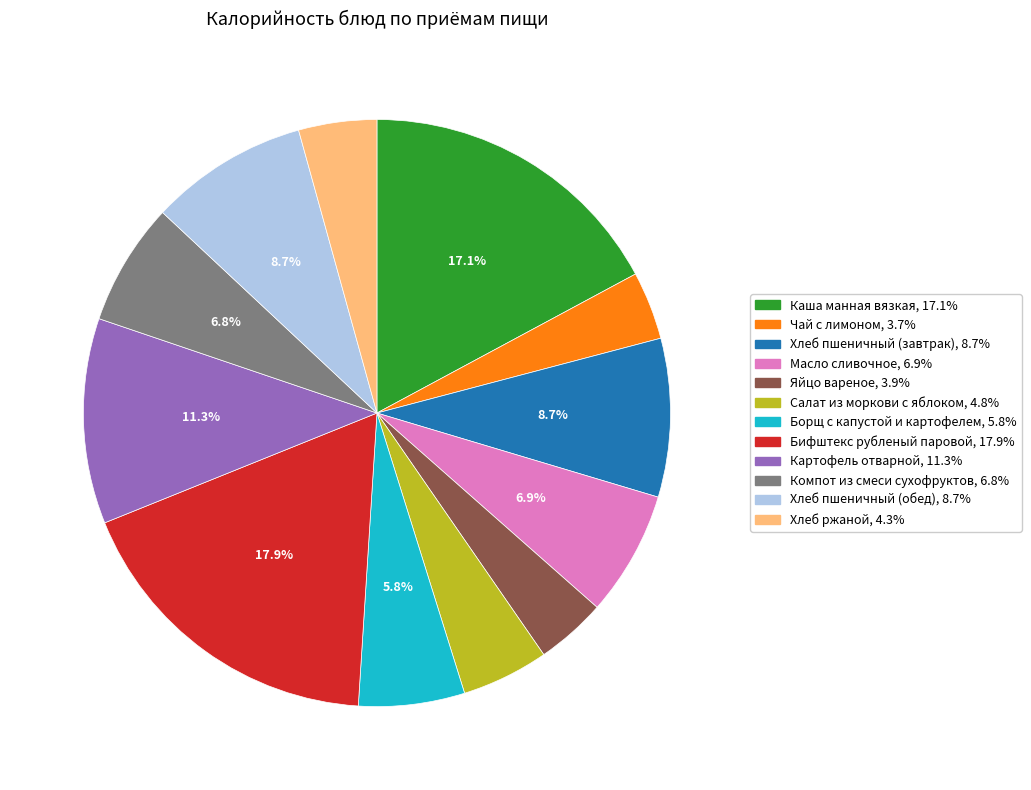

To the nearest percent, what is the difference between the largest and smallest slice percentages?

14%